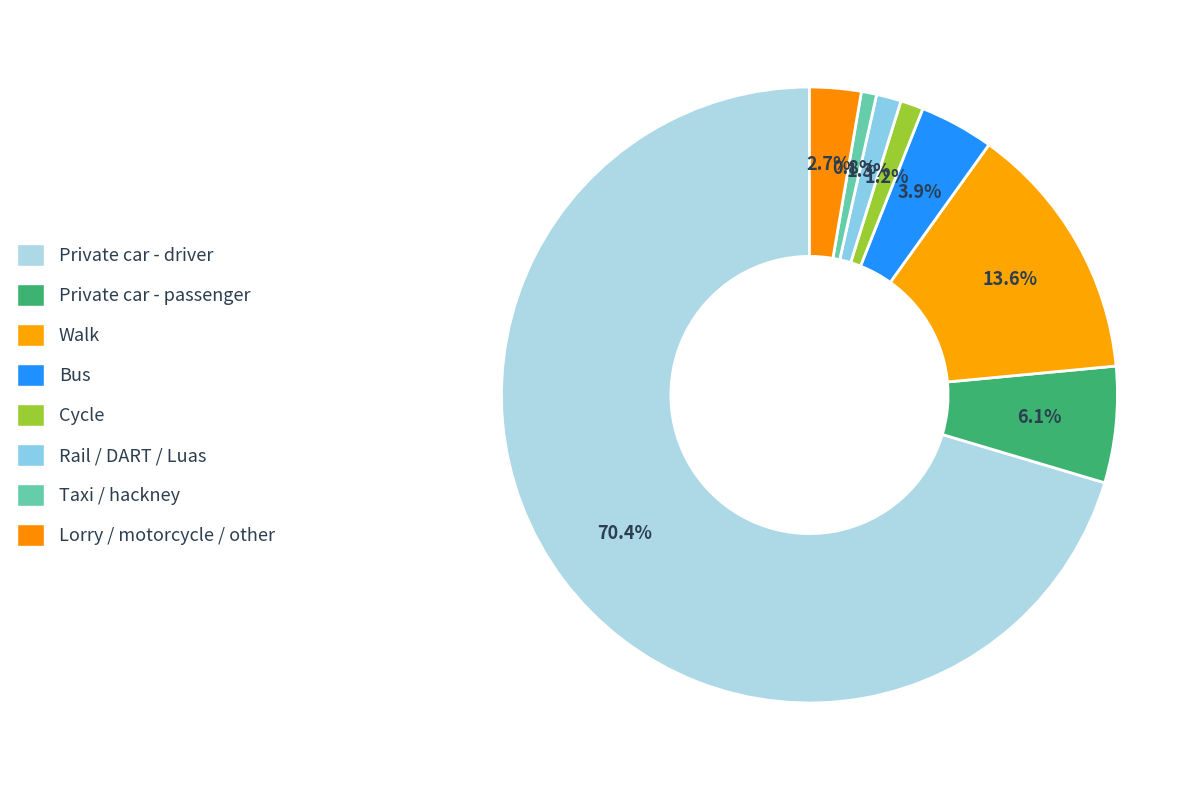

Approximately how many times larger is the value at Taxi / hackney compared to Lorry / motorcycle / other?

0.3